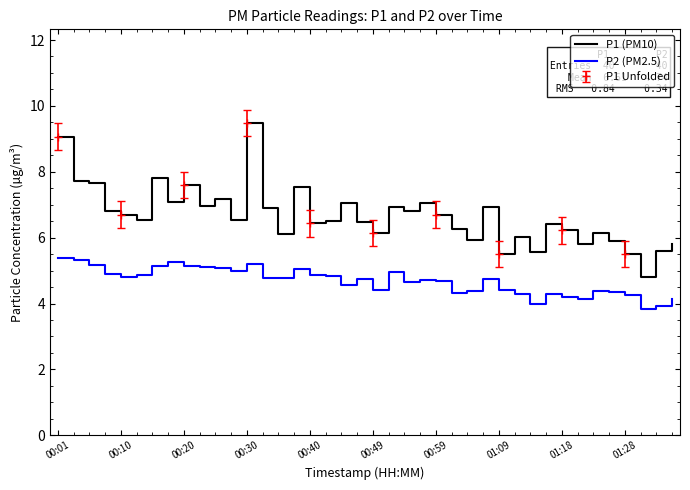

The P2 (PM2.5) series shows 5.8 at 01:28. True or false?

False